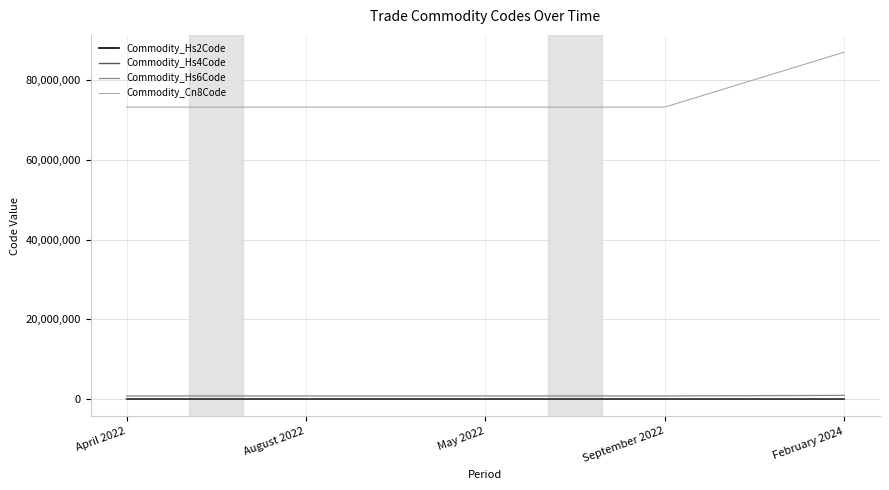

Is it true that Commodity_Cn8Code equals 46387655 at April 2022?

False